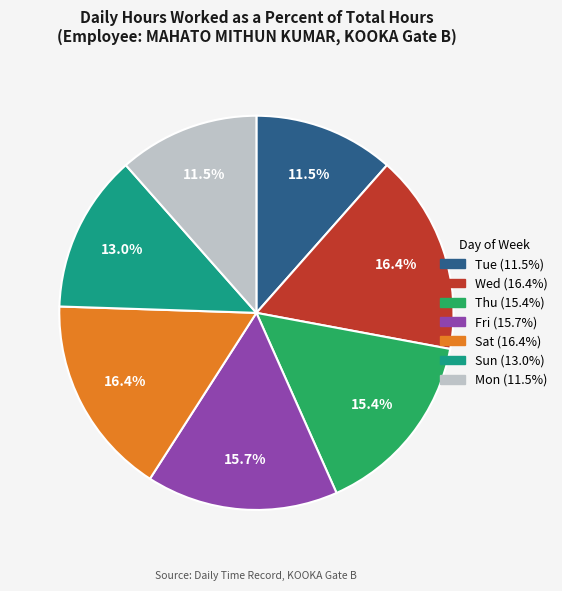

Is there any slice that represents more than half of the pie?

No